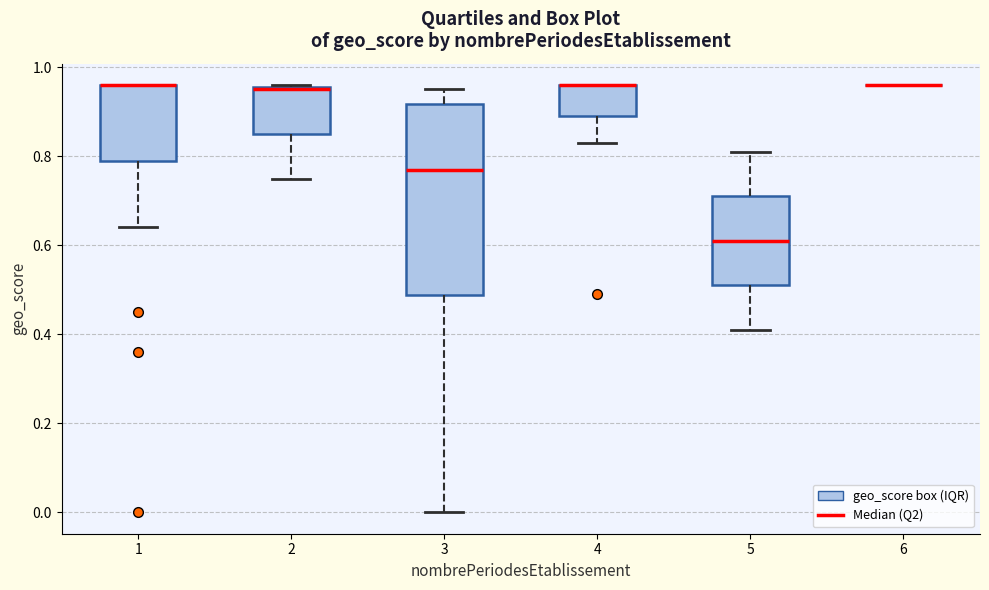

Reading left to right, transcribe this box plot: for each box, give where its median line is, the range the box spans, and where its two whiskers end, as read against the y-axis. The values are not printed on the chart, so give them approximately, as read against the axis.

1: median 0.96 (drawn on the box's upper edge), box 0.80 to 0.96, whiskers 0.64 to 0.96
2: median 0.96, box 0.86 to 0.96, whiskers 0.76 to 0.96
3: median 0.78, box 0.48 to 0.92, whiskers 0.00 to 0.96
4: median 0.96 (drawn on the box's upper edge), box 0.90 to 0.96, whiskers 0.84 to 0.96
5: median 0.62, box 0.52 to 0.72, whiskers 0.42 to 0.82
6: box collapsed to a line at 0.96, whiskers 0.96 to 0.96